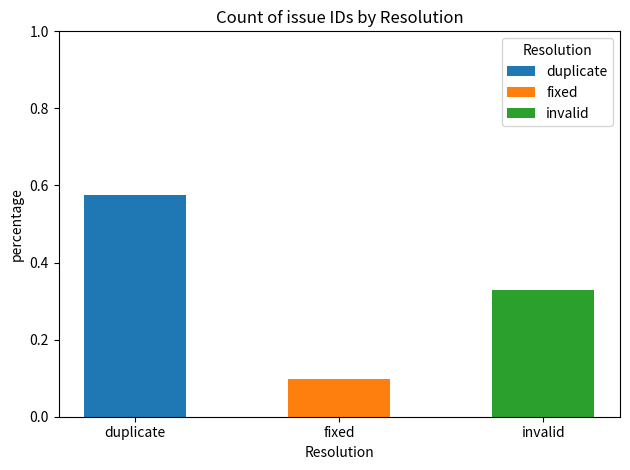

The value of invalid at fixed is 0.0. True or false?

True